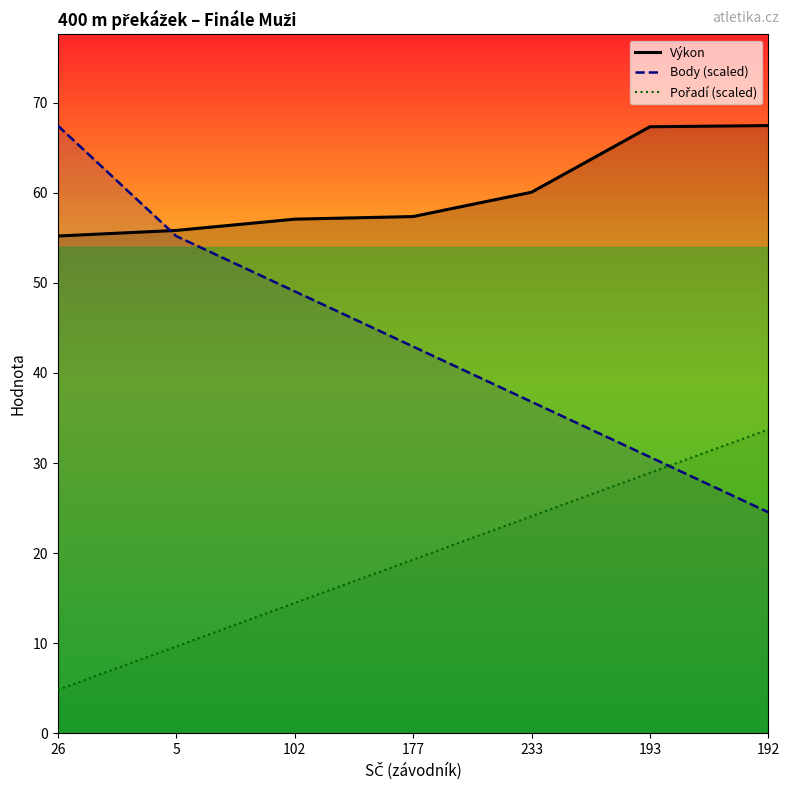

Which series has the largest range (max minus min)?

Body (scaled)